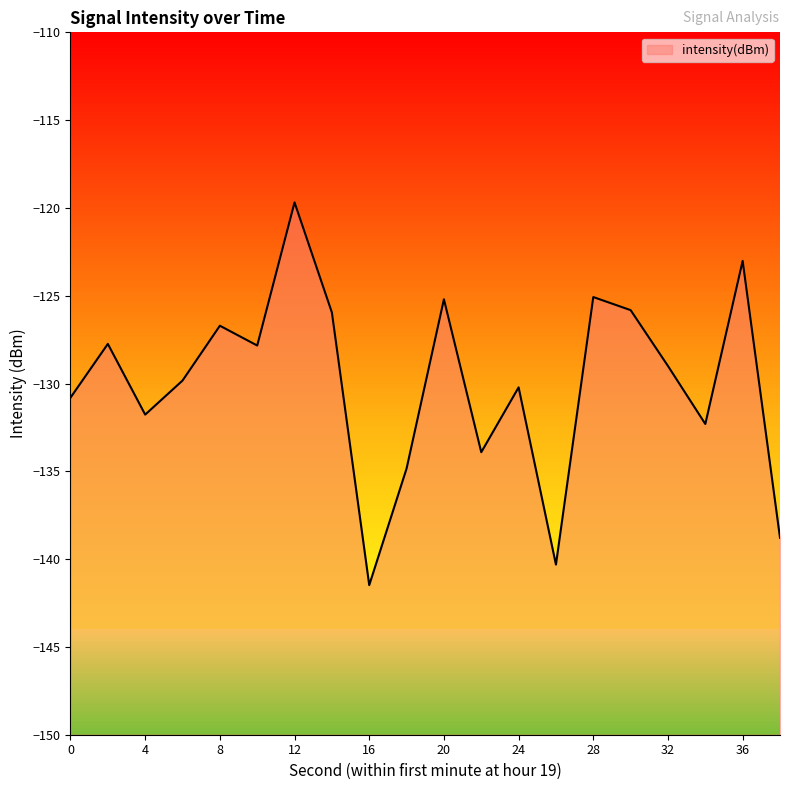

Reading right to left, extract all data points from this chart.

-138.8	-123.0	-132.3	-129.0	-125.8	-125.1	-140.3	-130.2	-133.9	-125.2	-134.8	-141.5	-126.0	-119.7	-127.8	-126.7	-129.8	-131.8	-127.7	-130.8